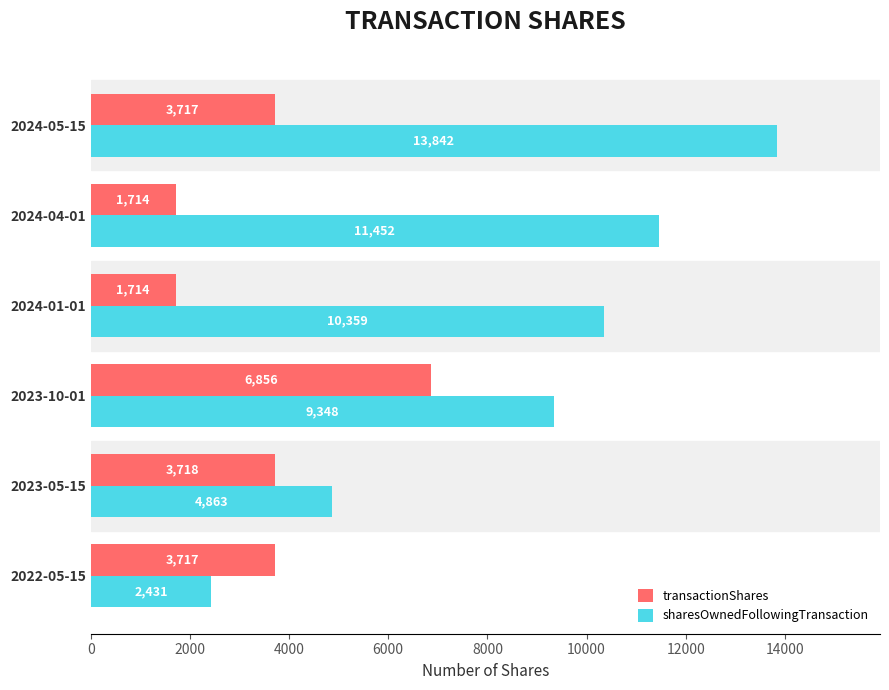

The value of sharesOwnedFollowingTransaction at 2023-05-15 is 8402. True or false?

False